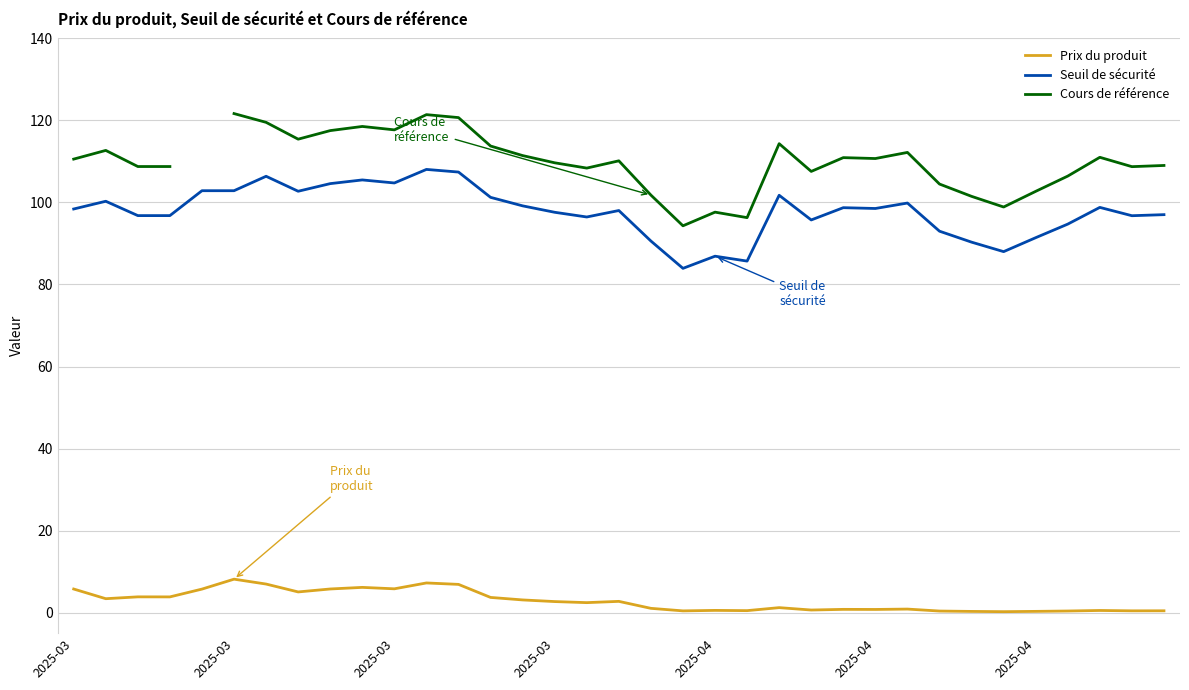

What is the smallest value displayed?

0.2